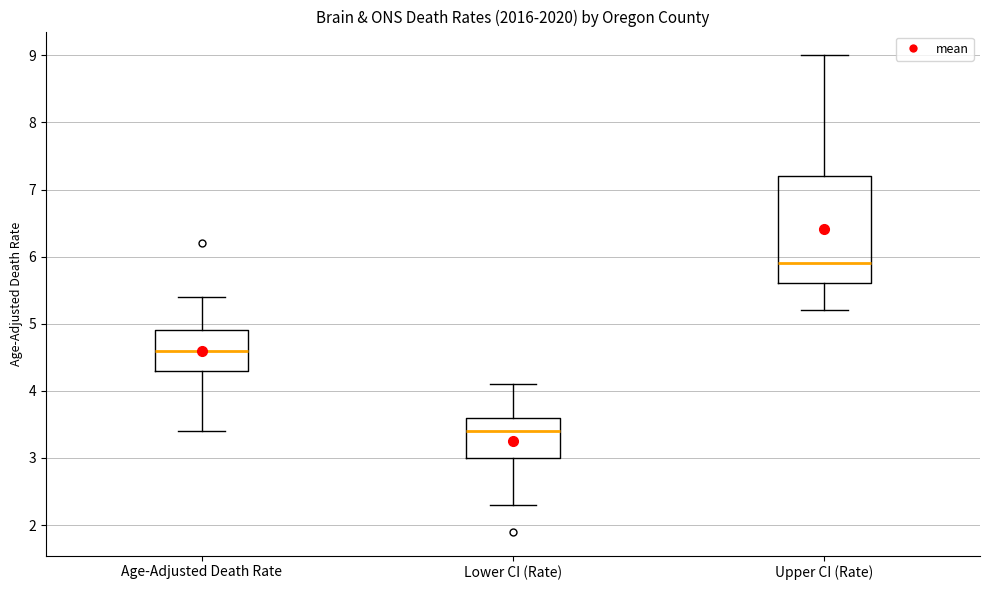

Reading left to right, read every box against the y-axis: the position of its median line, the range the box covers, and the ends of its whiskers. The values are not printed on the chart, so give them approximately, as read against the axis.

Age-Adjusted Death Rate: median 4.6, box 4.3 to 4.9, whiskers 3.4 to 5.4
Lower CI (Rate): median 3.4, box 3.0 to 3.6, whiskers 2.3 to 4.1
Upper CI (Rate): median 5.9, box 5.6 to 7.2, whiskers 5.2 to 9.0